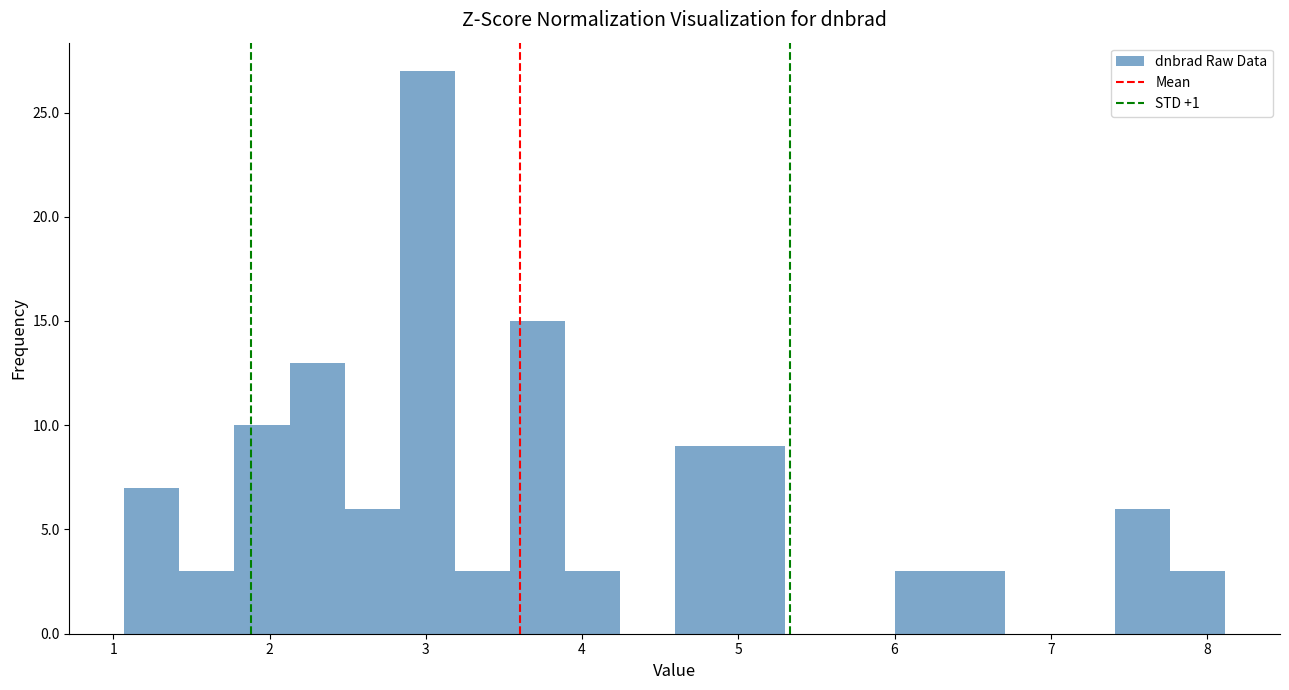

Read against the x-axis, roughly where is the centre of the tallest bar?

3.0